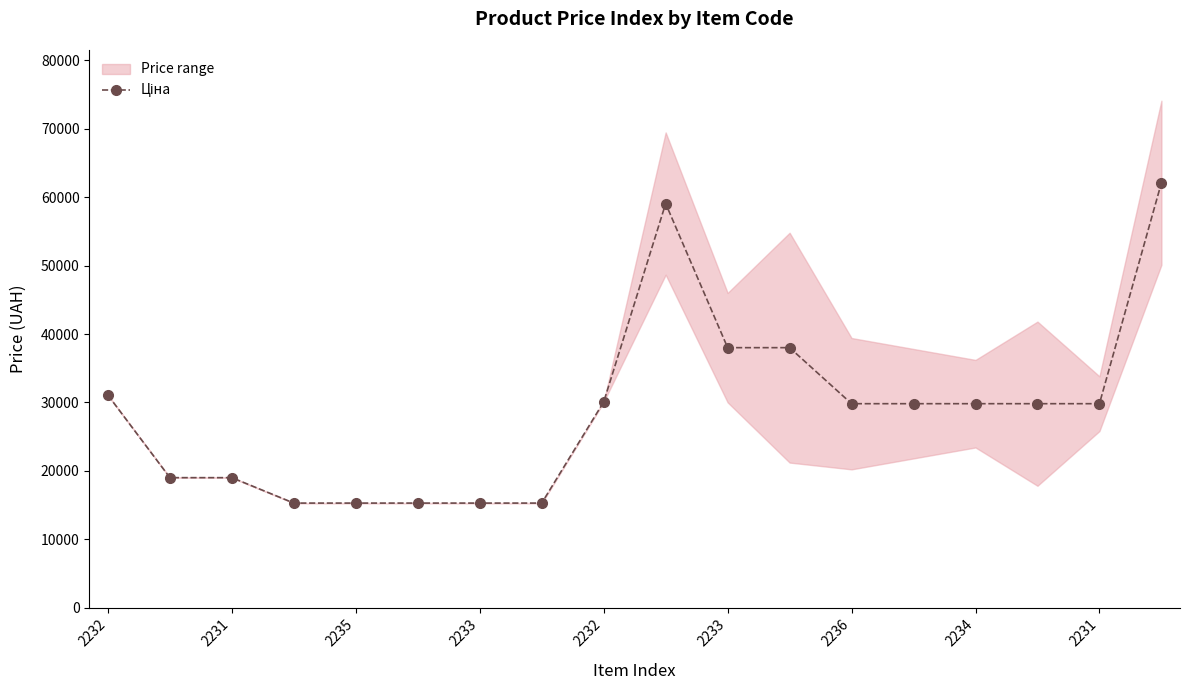

How many categories are shown in the chart?

18